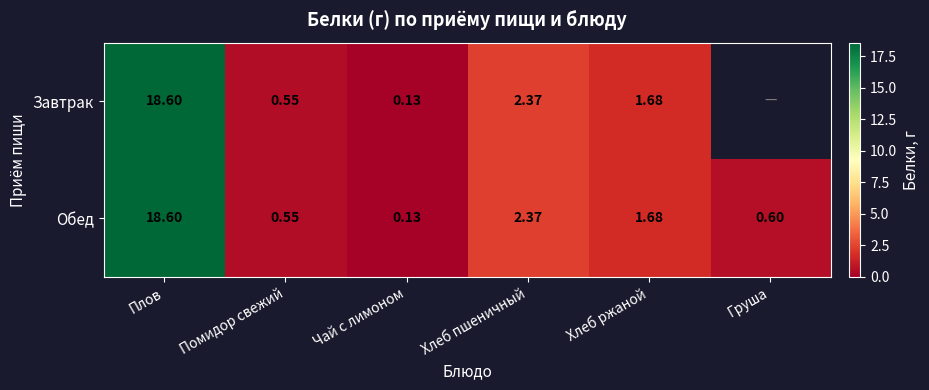

Between Чай с лимоном and Хлеб ржаной, which is larger?

Хлеб ржаной